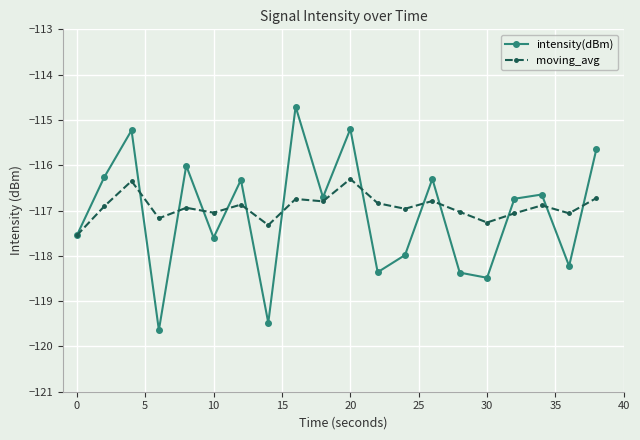

Which series has the largest range (max minus min)?

intensity(dBm)